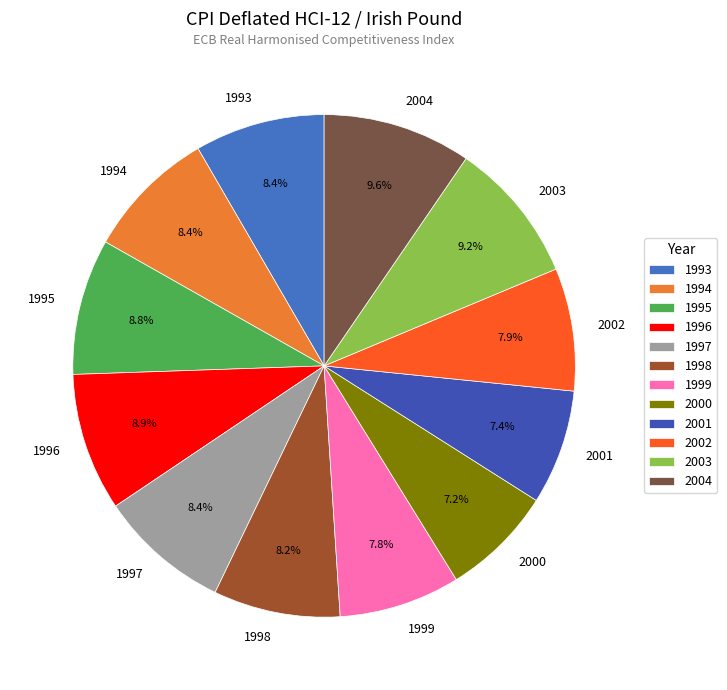

True or false: 1999 accounts for 1% of the total.

False